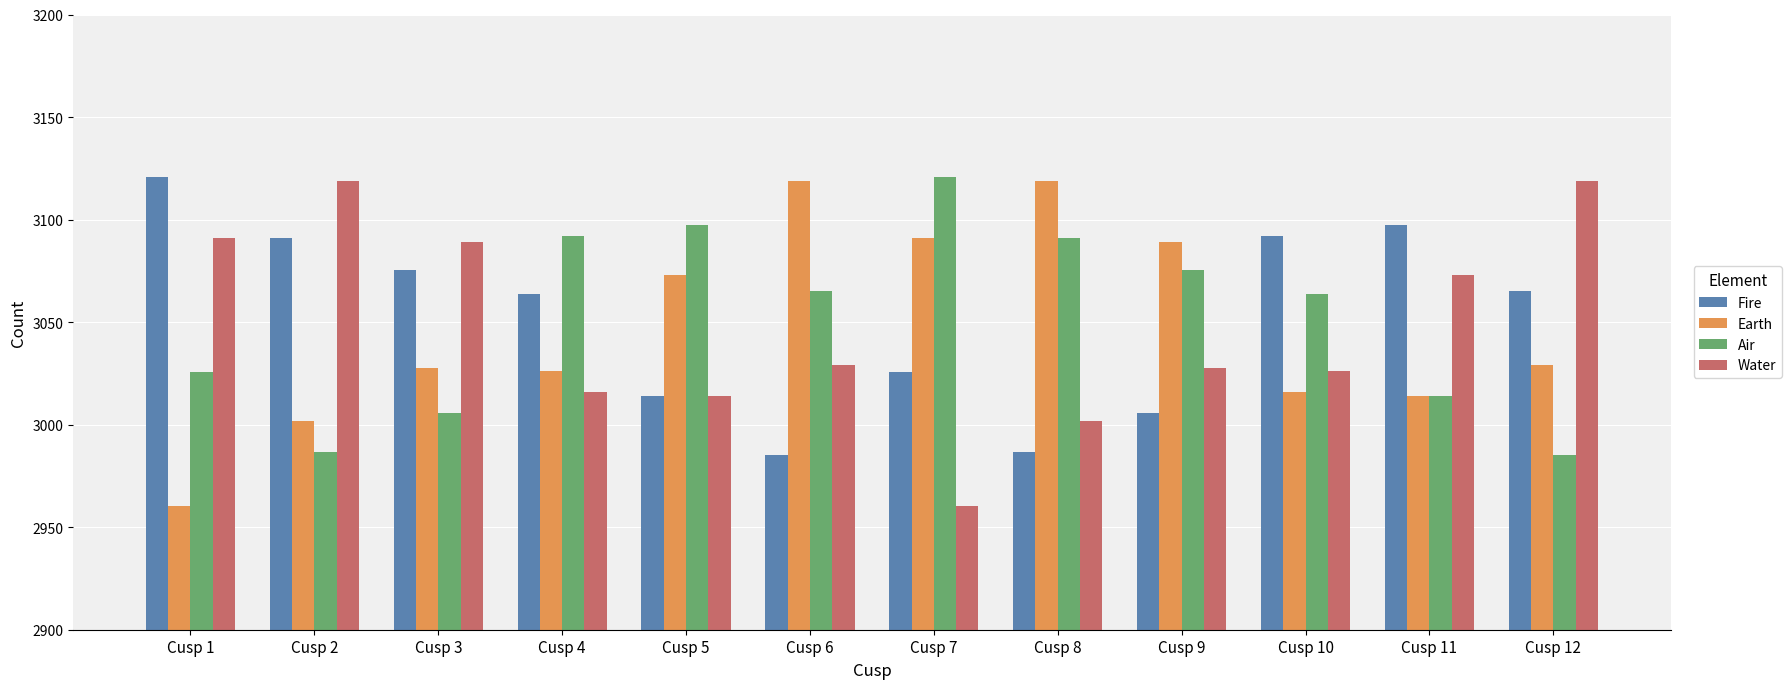

Reading left to right, what are all the values shown in this chart?

Fire: 3120.7	3090.8	3075.3	3063.7	3013.8	2985.3	3025.8	2986.9	3005.9	3092.2	3097.2	3065.0
Earth: 2960.3	3001.6	3027.6	3026.2	3073.0	3118.7	3091.2	3118.7	3089.2	3016.0	3014.0	3028.9
Air: 3025.8	2986.9	3005.9	3092.2	3097.2	3065.0	3120.7	3090.8	3075.3	3063.7	3013.8	2985.3
Water: 3091.2	3118.7	3089.2	3016.0	3014.0	3028.9	2960.3	3001.6	3027.6	3026.2	3073.0	3118.7